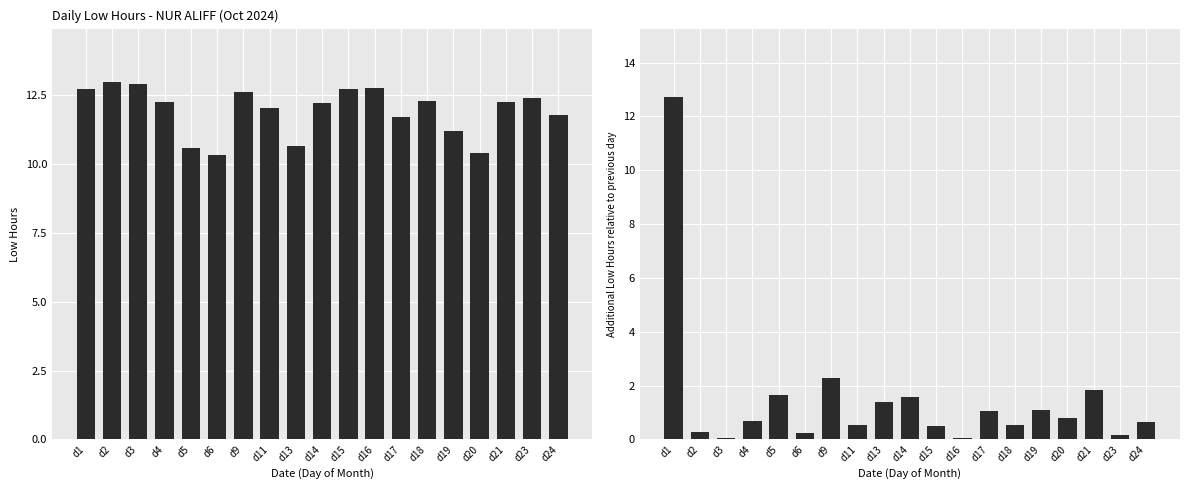

List the series in order of their overall mean, lowest first.

Low Change, Low